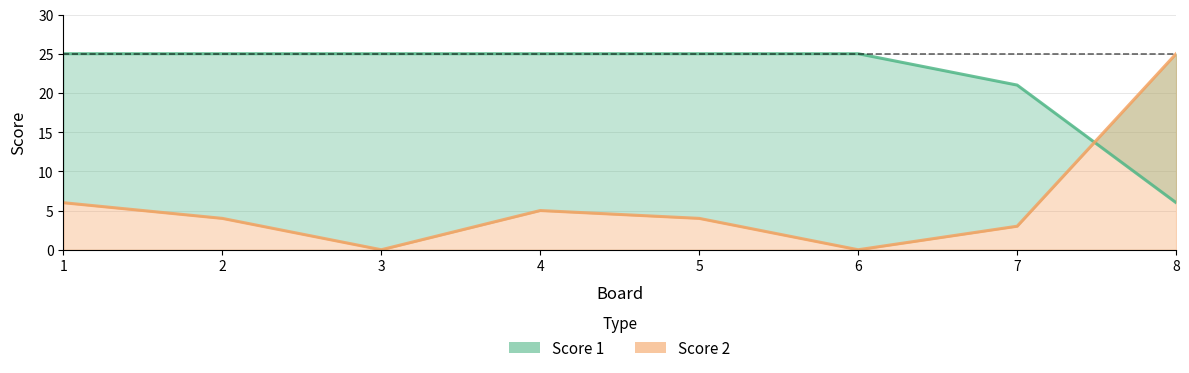

Which series ends up on top after the final intersection of Score 1 and Score 2?

Score 2